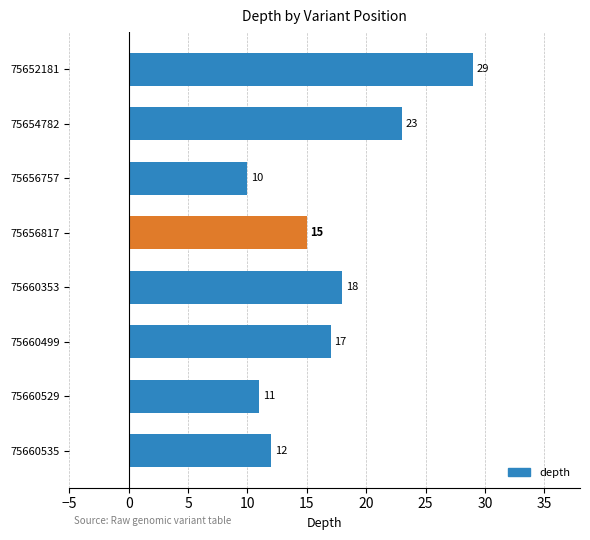

At which category does the chart reach its peak across all series?

75652181